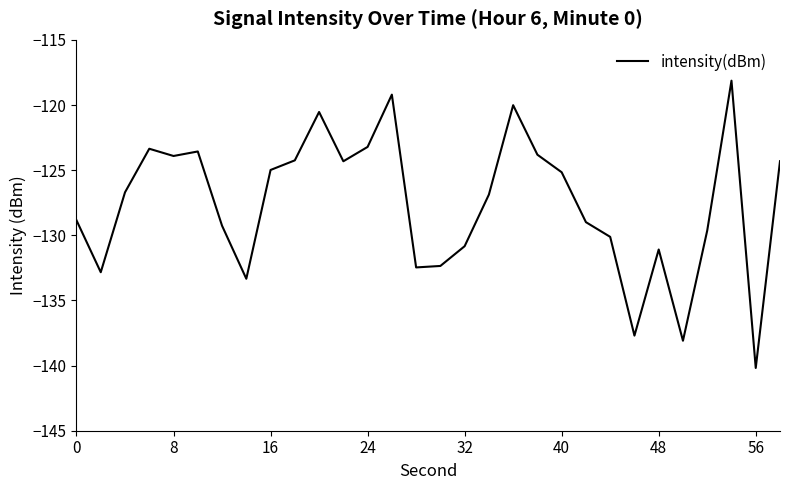

What is the difference between the maximum and minimum values?

22.0